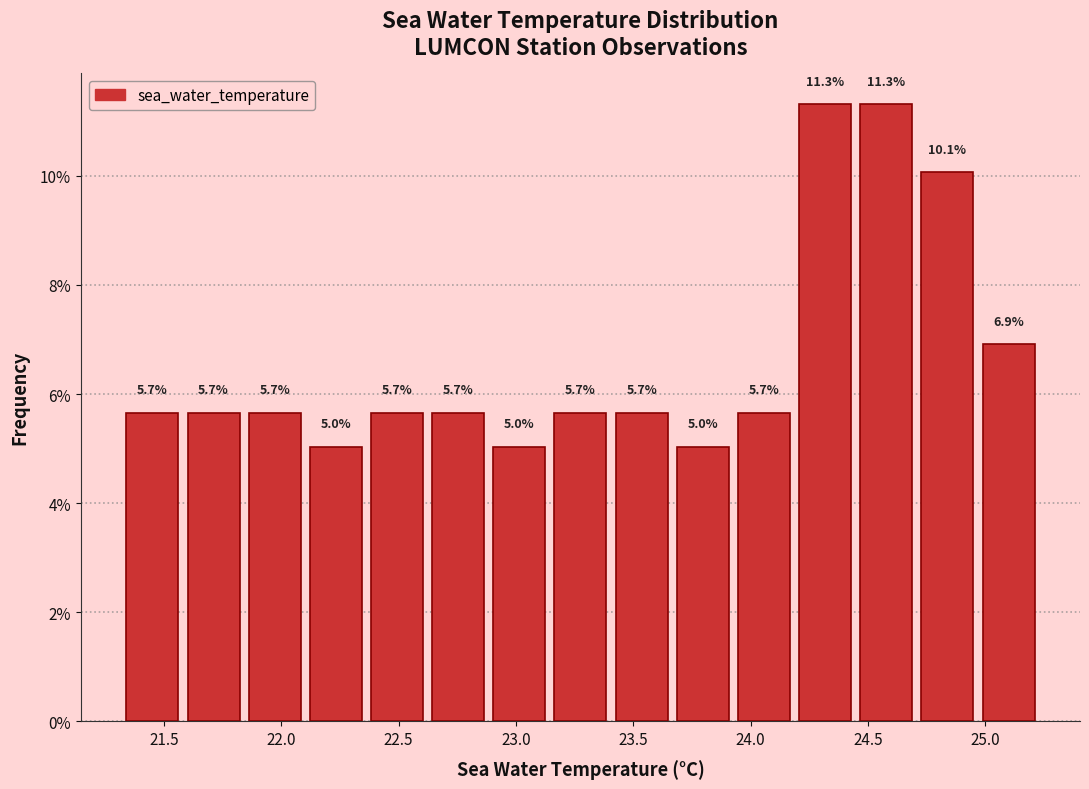

Reading left to right, list every bar in this chart as the range it spans on the x-axis followed by its height. The bar edges are not printed on the chart, so give them approximately, as read against the axis.

21.30 to 21.60: 5.7
21.60 to 21.85: 5.7
21.85 to 22.10: 5.7
22.10 to 22.35: 5.0
22.35 to 22.60: 5.7
22.60 to 22.90: 5.7
22.90 to 23.15: 5.0
23.15 to 23.40: 5.7
23.40 to 23.65: 5.7
23.65 to 23.95: 5.0
23.95 to 24.20: 5.7
24.20 to 24.45: 11.3
24.45 to 24.70: 11.3
24.70 to 24.95: 10.1
24.95 to 25.25: 6.9